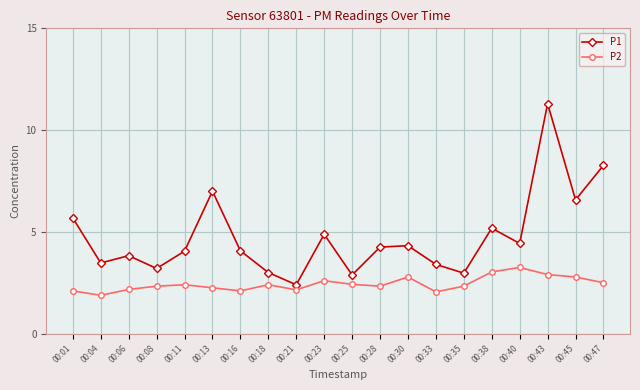

What are all the series names shown in the legend?

P1, P2